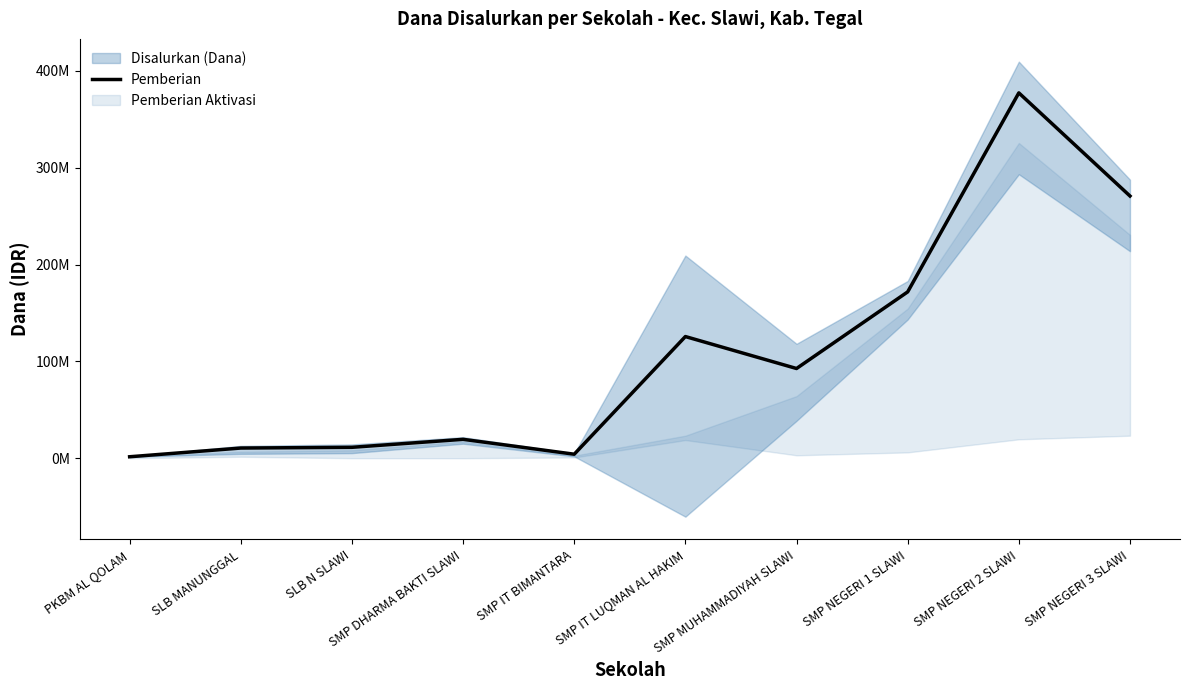

True or false: the data shows 377250000 at SMP NEGERI 2 SLAWI.

True